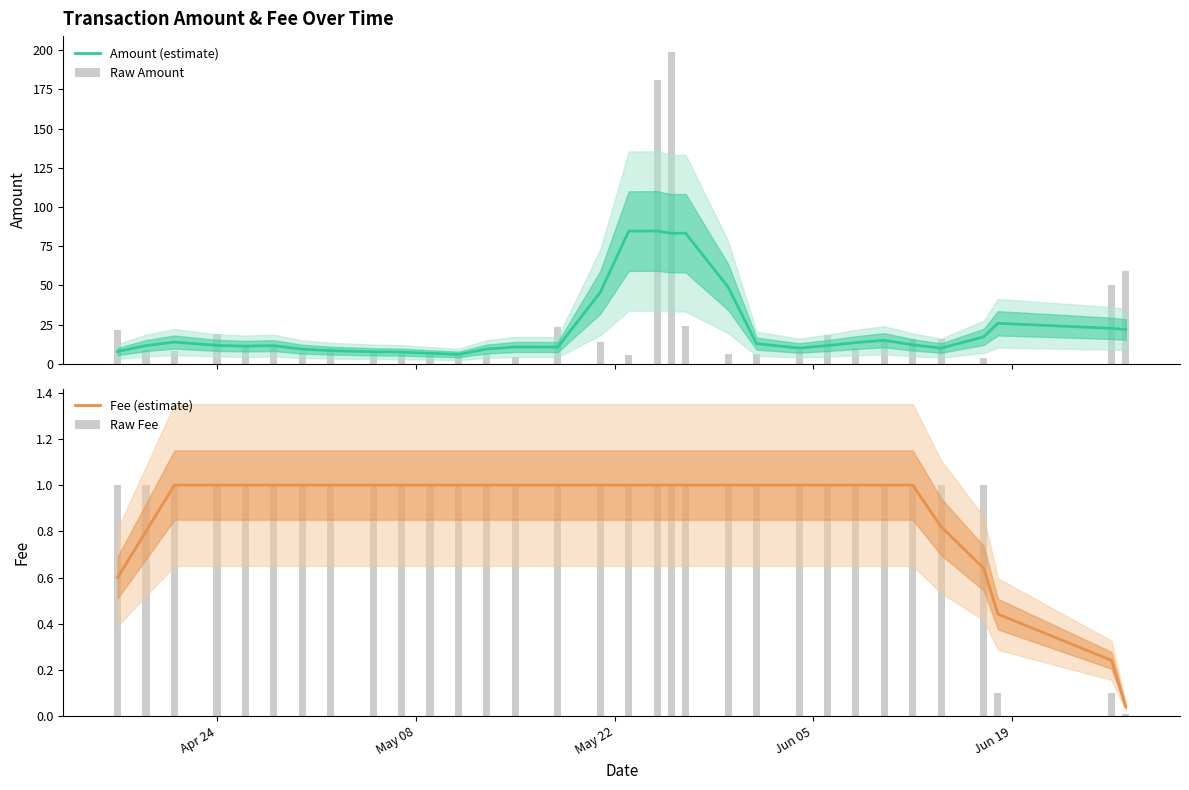

How many values in the Amount (estimate) series are below 11?

12